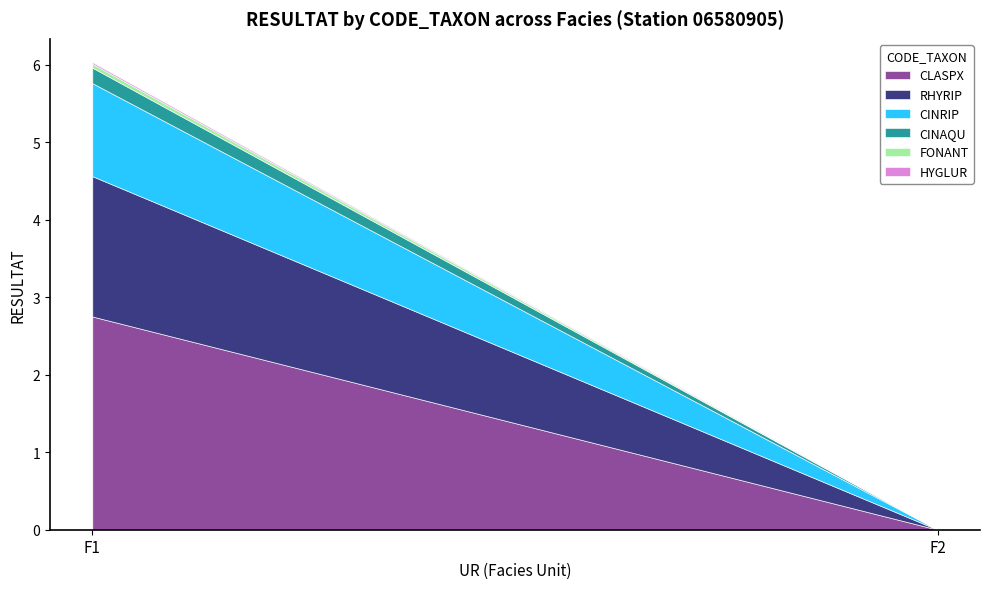

How many lines are shown in the chart?

6